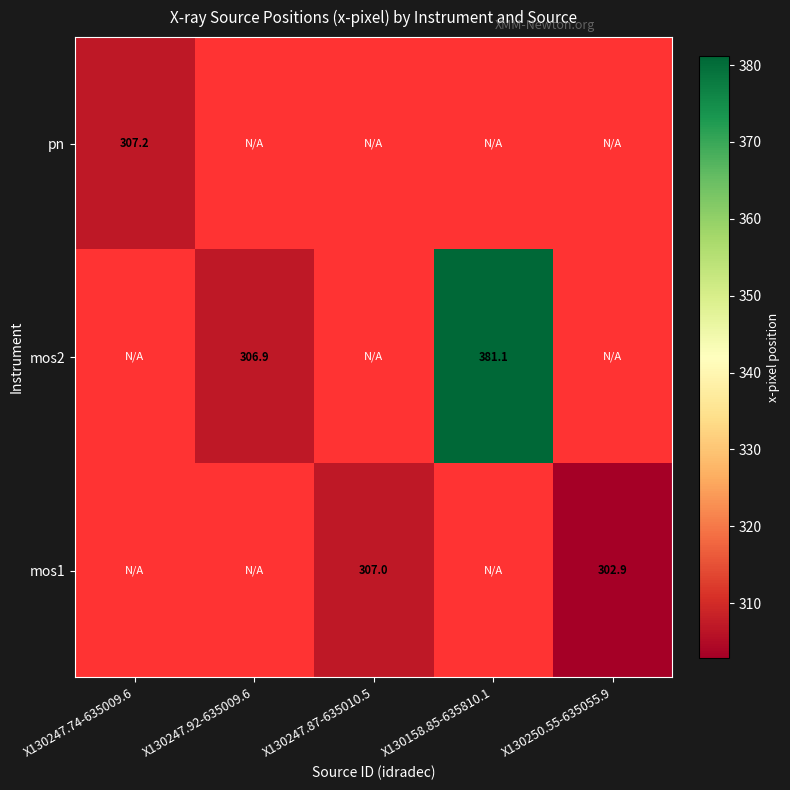

Which label corresponds to the smallest value in the chart?

X130250.55-635055.9